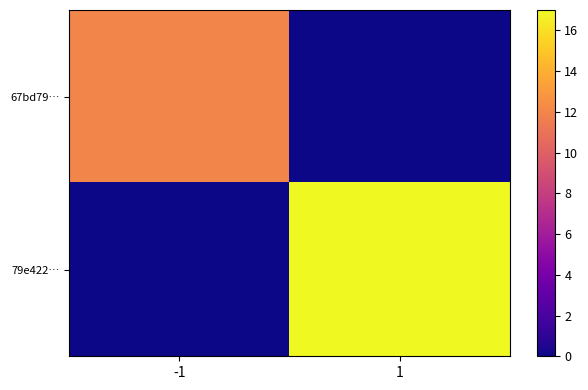

Which series has the largest total across all categories?

79e422…